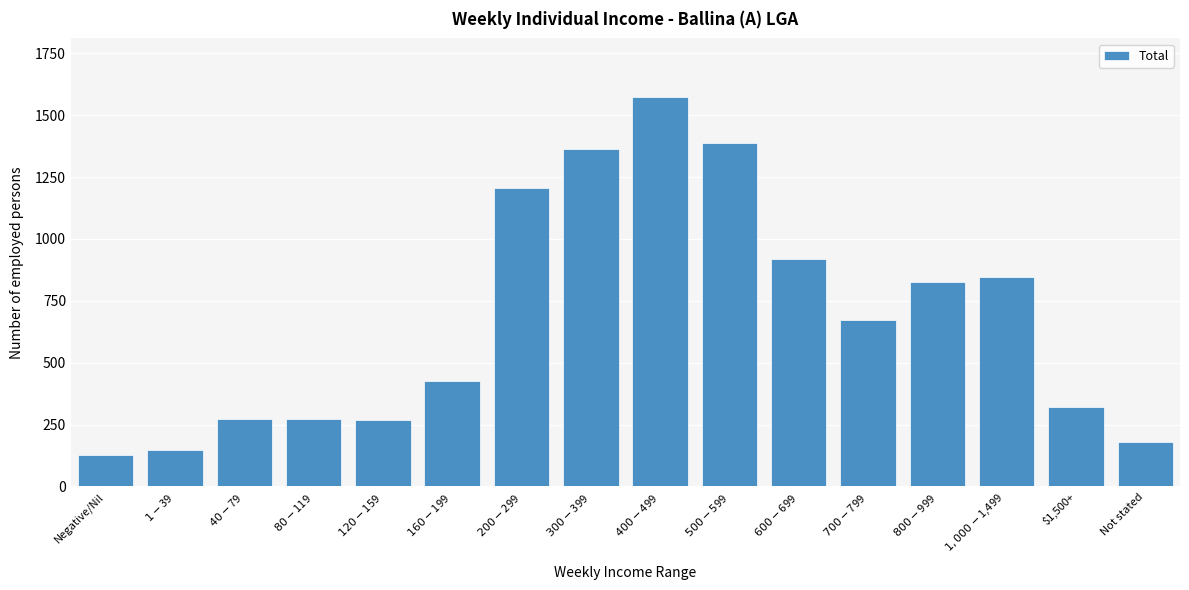

What is the maximum value shown in the chart?

1574